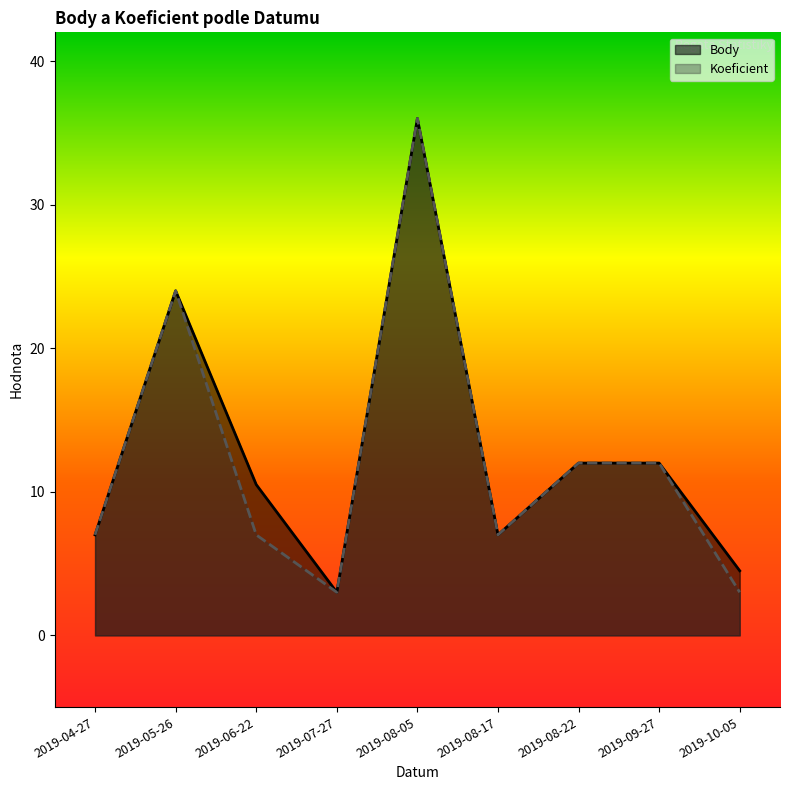

What is the difference between the maximum and minimum values in the Koeficient series?

33.0